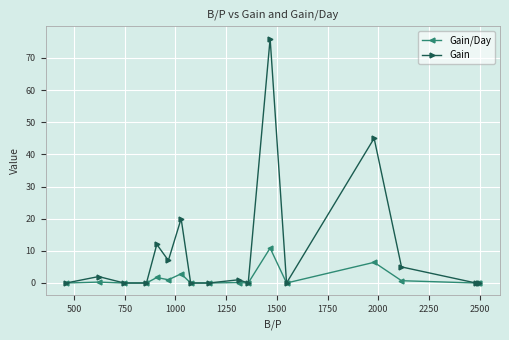

In Gain/Day, how many points are higher than both neighbors (excluding endpoints)?

6